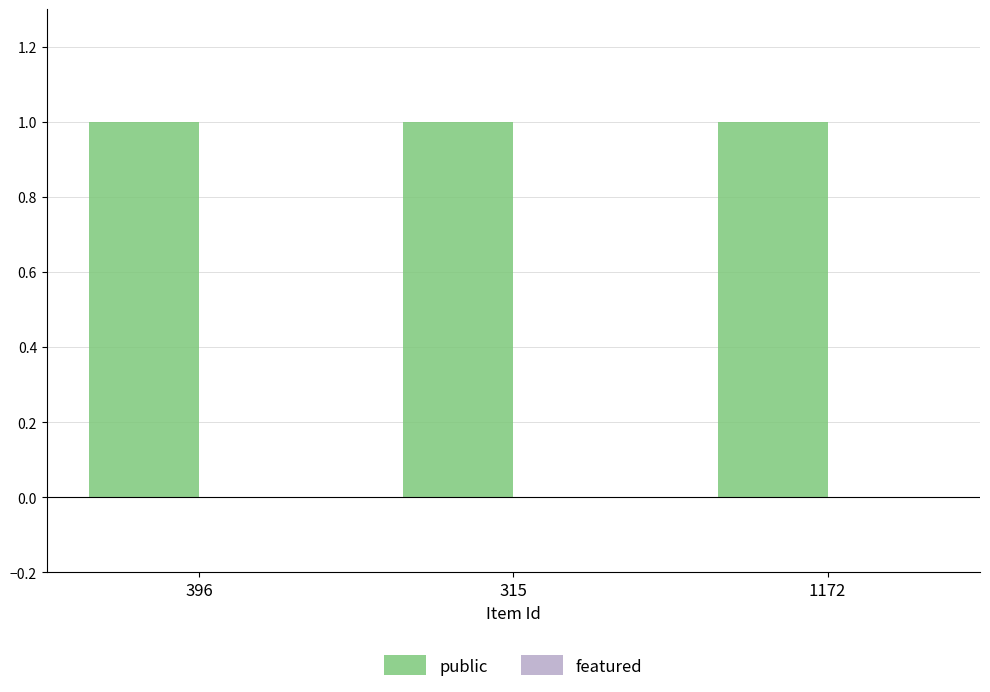

Rank the series by their average value, from highest to lowest.

public, featured